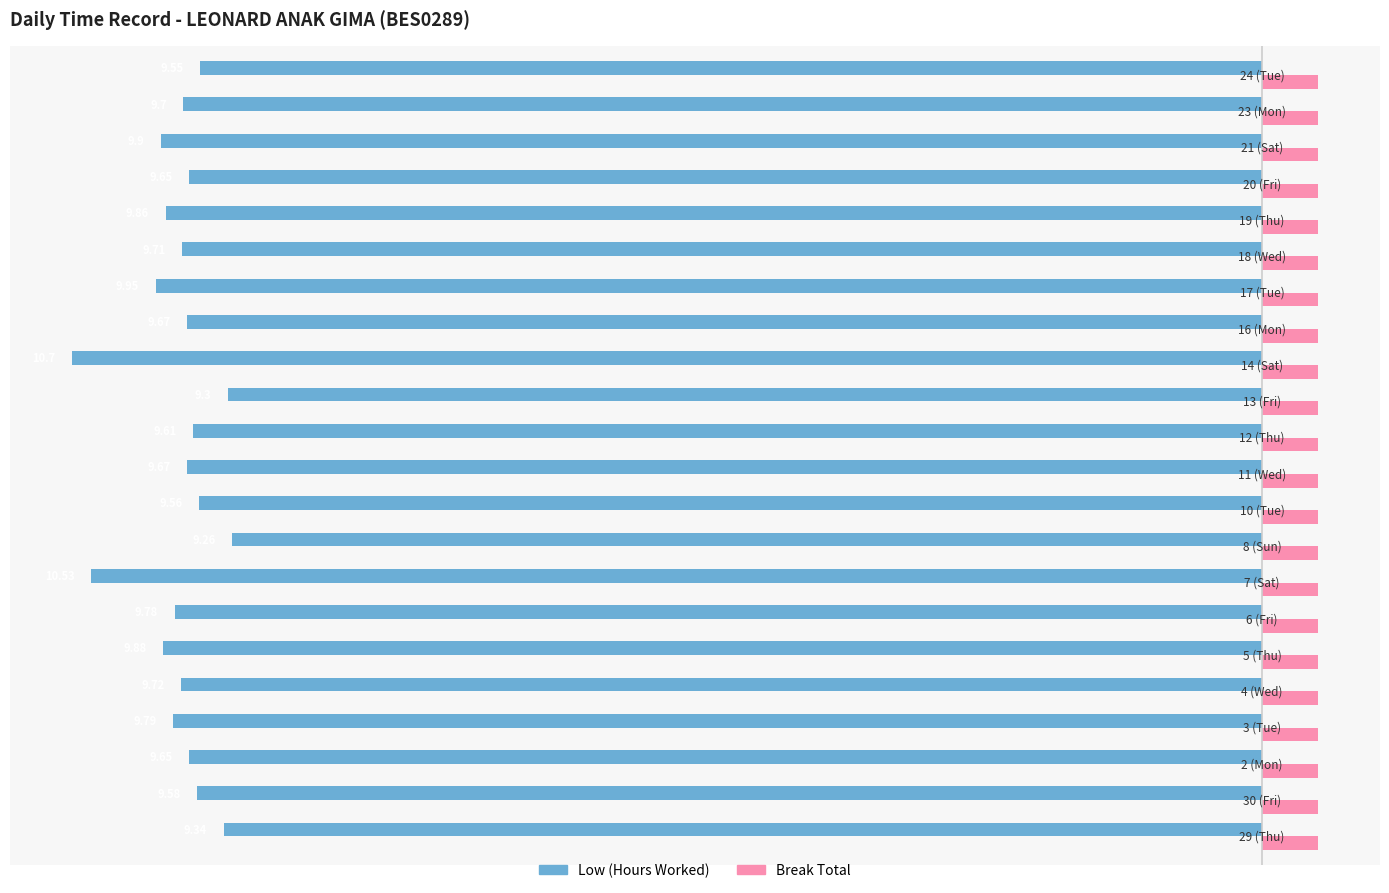

The Low (Hours Worked) series shows -2.3 at 20. True or false?

False